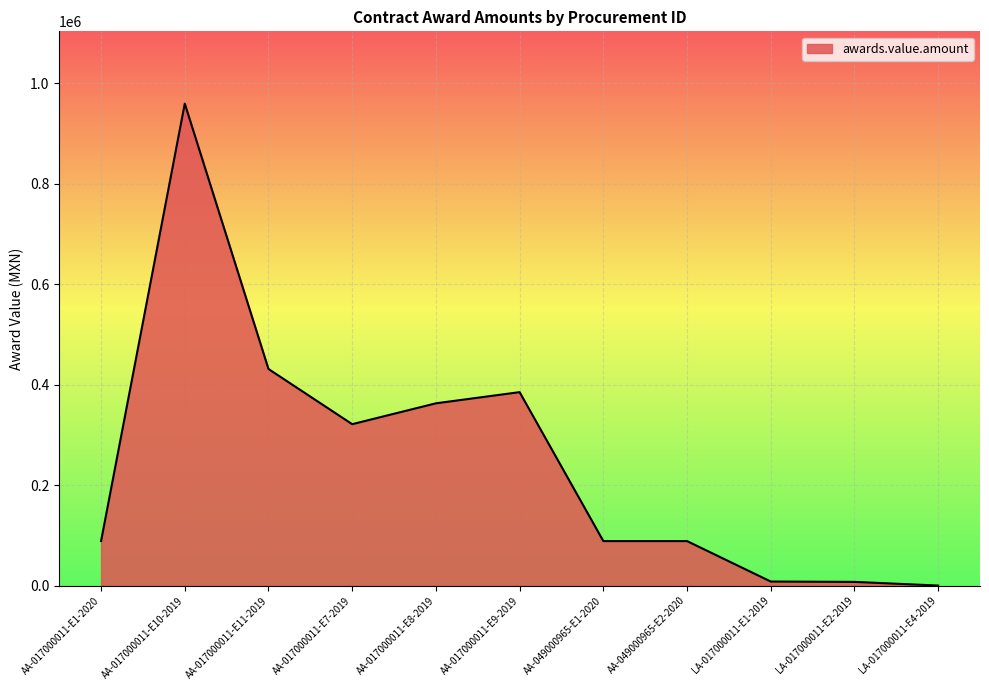

What is the difference between the maximum and minimum values?

959018.7